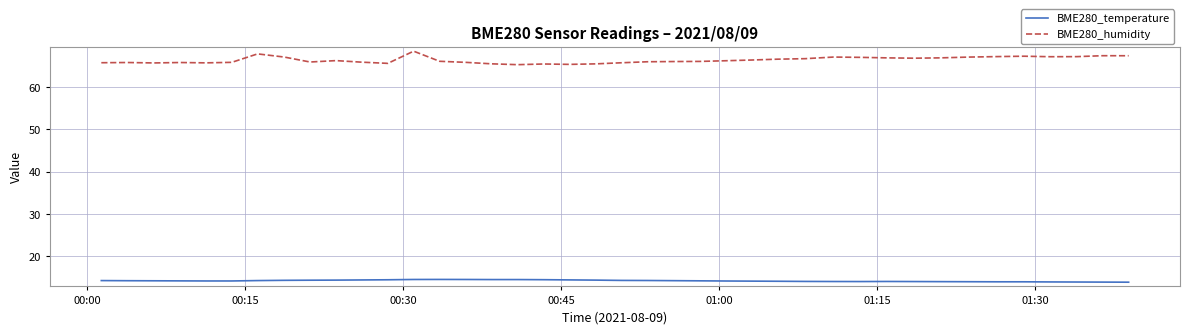

What is the average value of the BME280_temperature series?

14.2